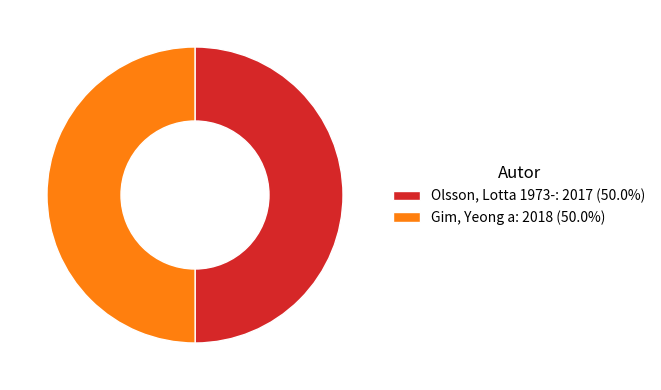

How many slices are in this pie chart?

2